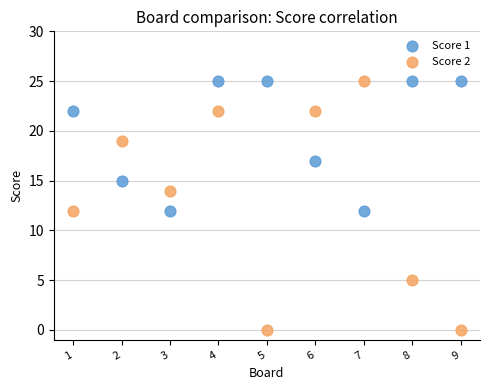

Which series has the largest Y range (max minus min)?

Score 2